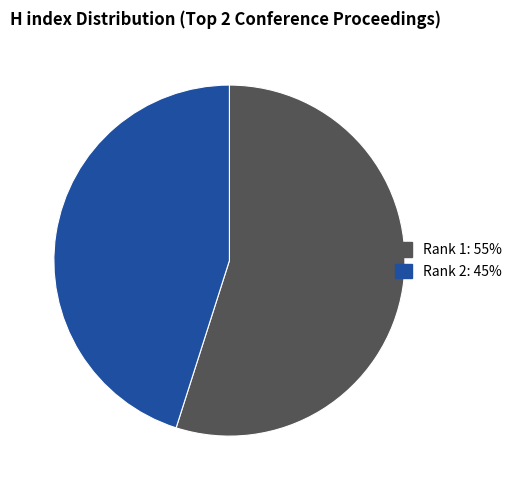

Is there any slice that represents more than half of the pie?

Yes